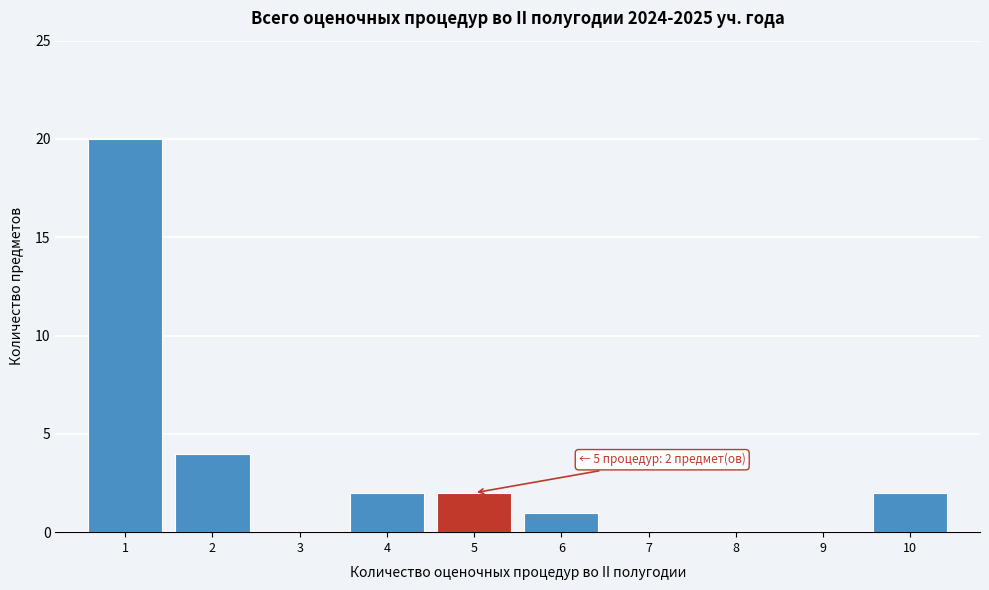

Which range on the x-axis has the tallest bar?

0.5 to 1.5